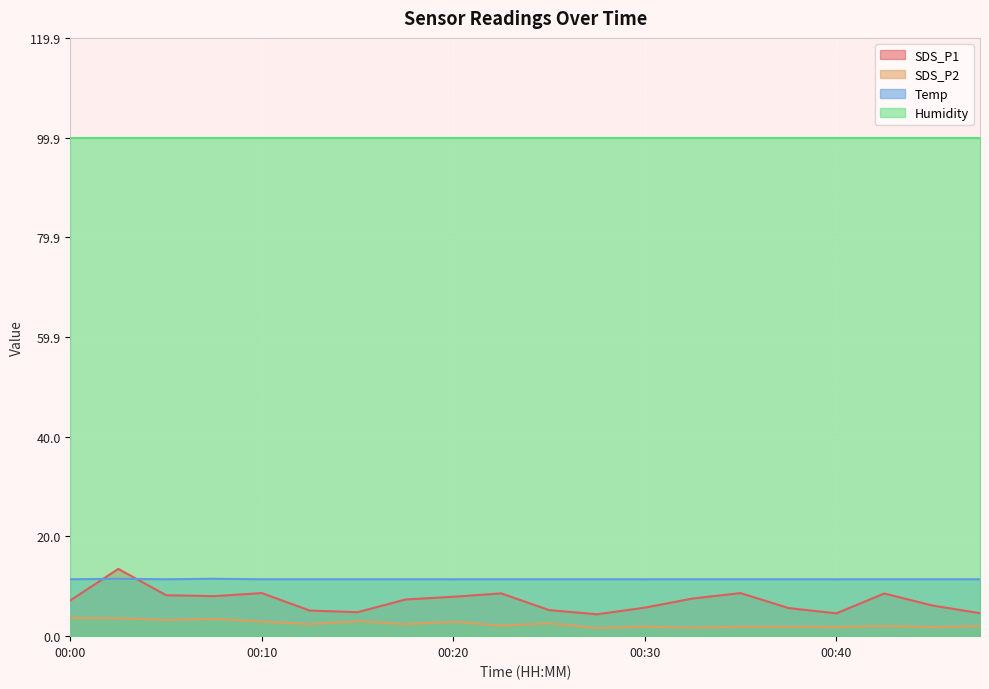

Where is SDS_P1 nearest to the value 8?

00:08